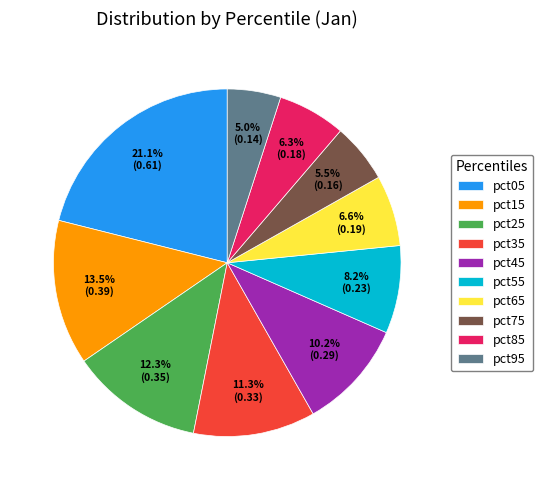

Count the number of slices in the pie.

10